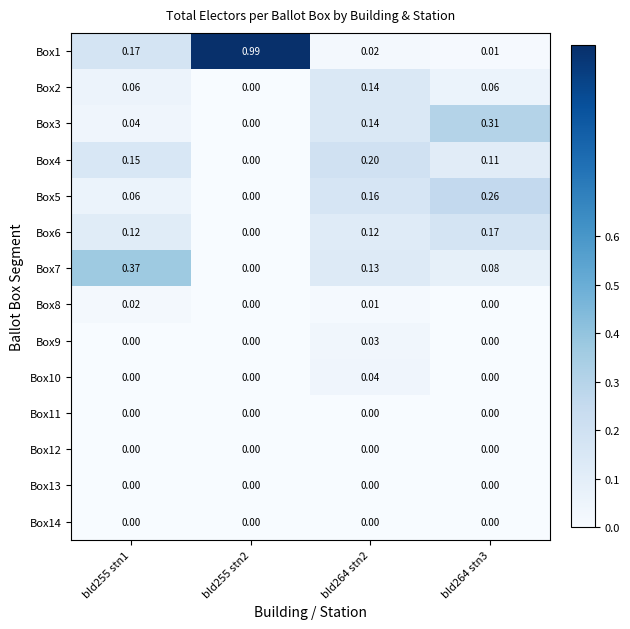

How many categories are shown in the chart?

4